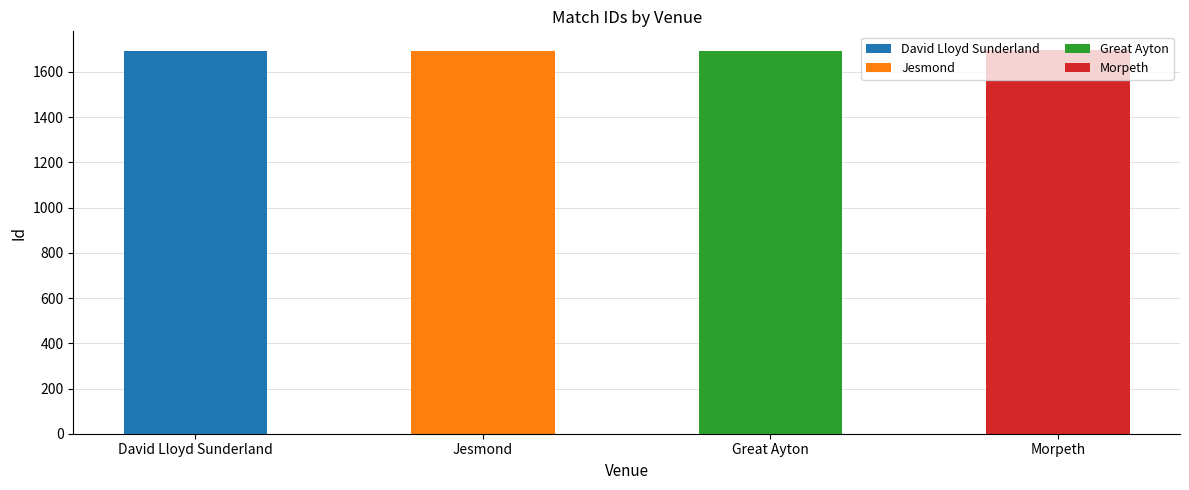

The chart shows a value of 2960 at David Lloyd Sunderland. True or false?

False